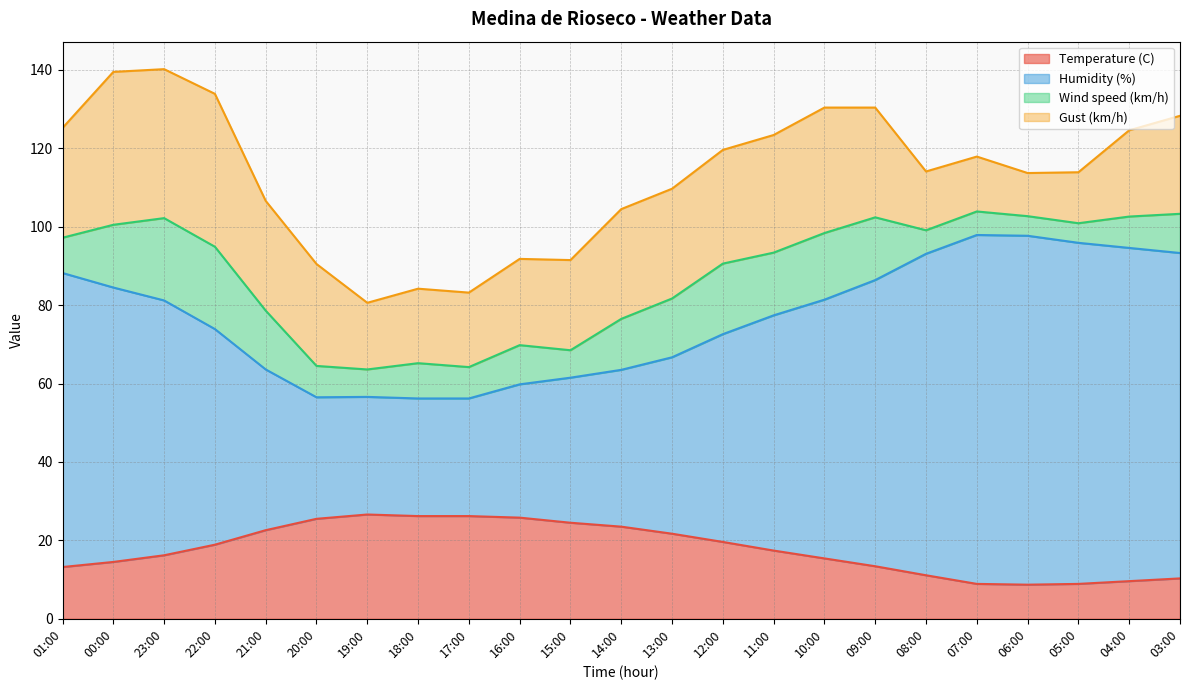

At which label does Temperature (C) reach its peak?

19:00